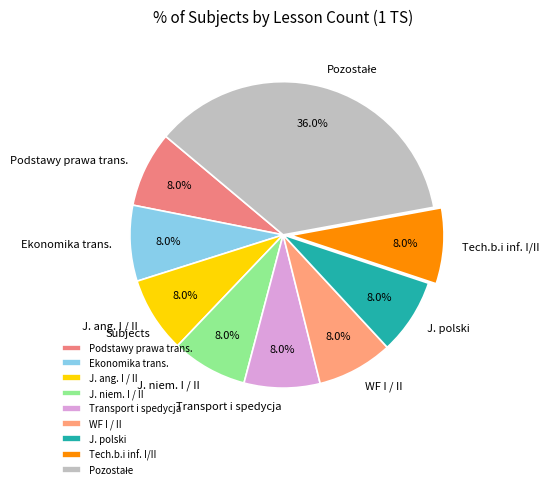

Is there any slice that represents more than half of the pie?

No